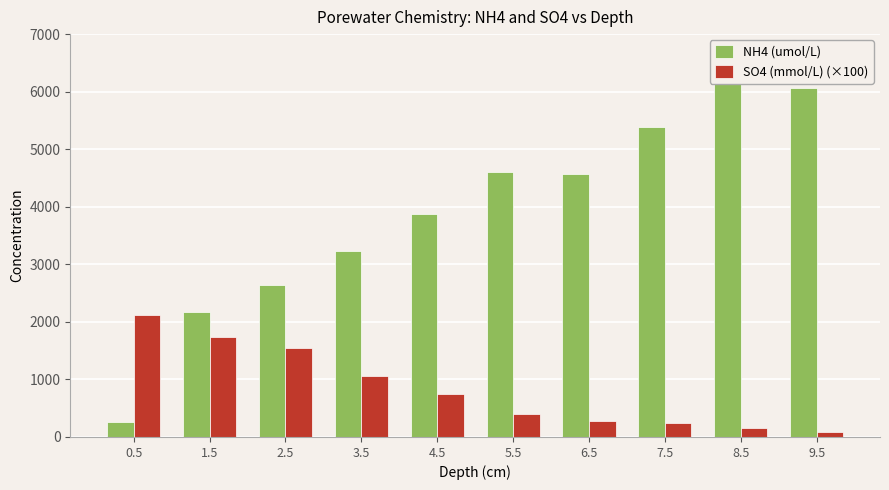

What is the minimum value shown in the chart?

87.0